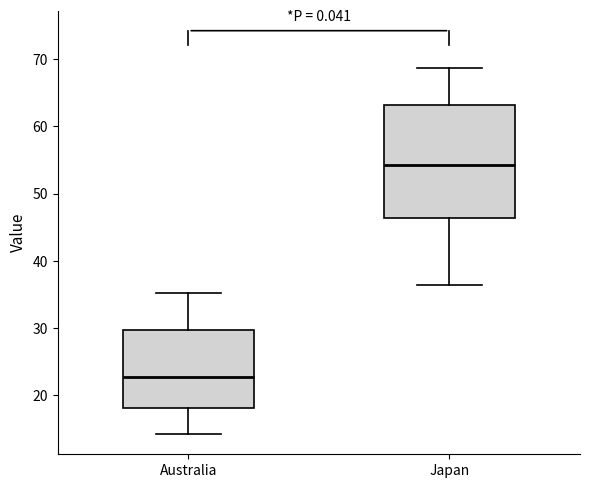

Which box is the tallest, from its lower edge to its upper edge?

Japan